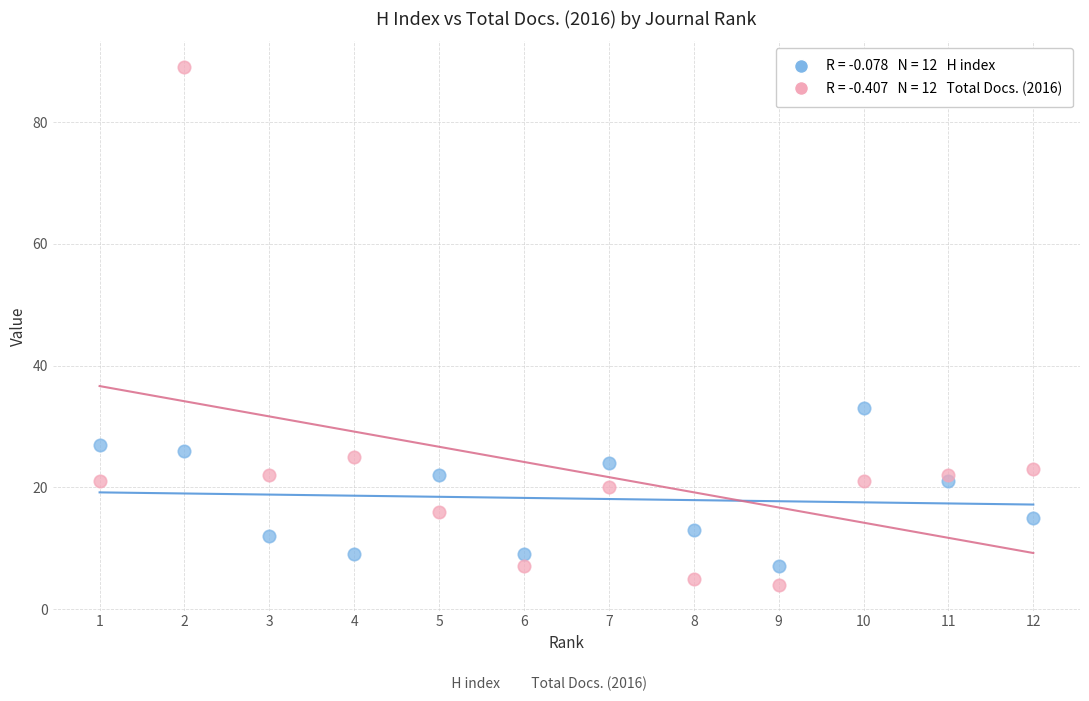

Across all data points, what is the range of X values (max minus min)?

11